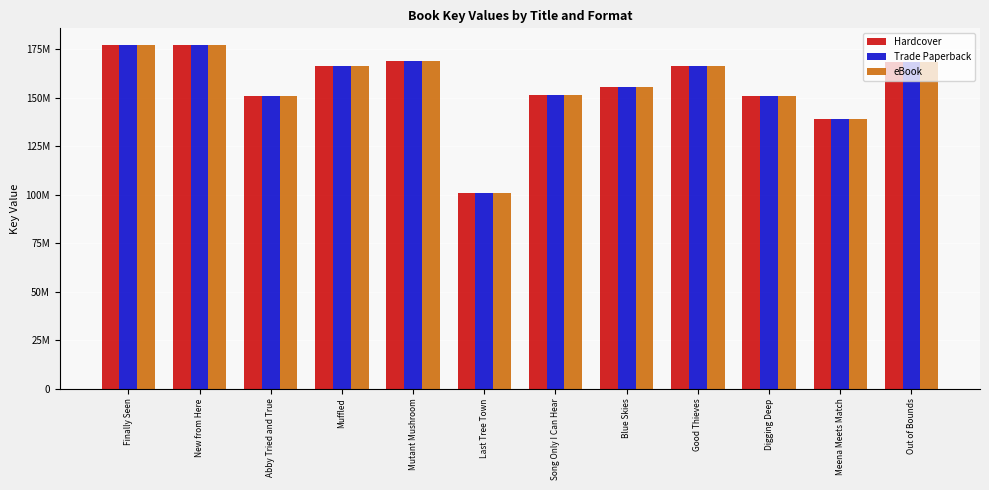

Is it true that Hardcover equals 176858627 at Finally Seen?

True